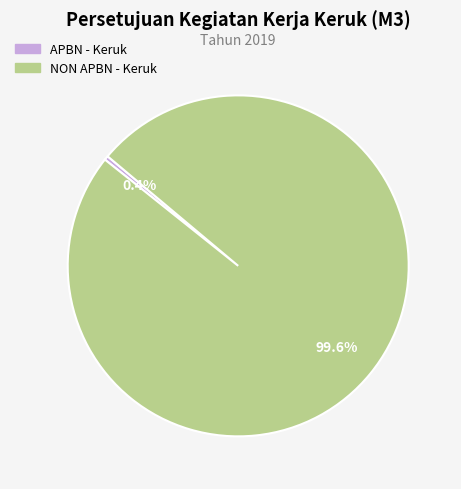

Is it true that APBN - Keruk is 0% of the pie?

True